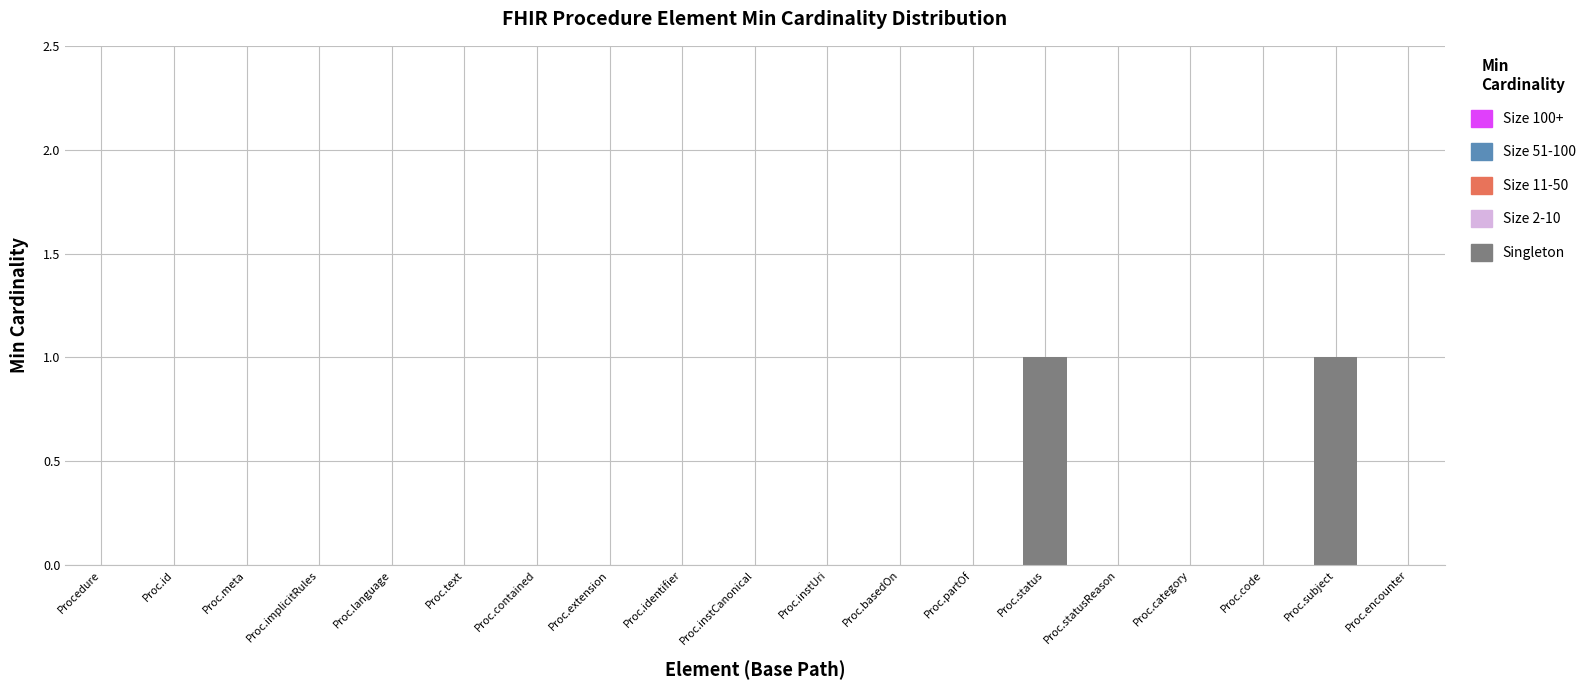

Reading left to right, list all the values displayed in this chart.

Procedure=0	Proc.id=0	Proc.meta=0	Proc.implicitRules=0	Proc.language=0	Proc.text=0	Proc.contained=0	Proc.extension=0	Proc.identifier=0	Proc.instCanonical=0	Proc.instUri=0	Proc.basedOn=0	Proc.partOf=0	Proc.status=1	Proc.statusReason=0	Proc.category=0	Proc.code=0	Proc.subject=1	Proc.encounter=0